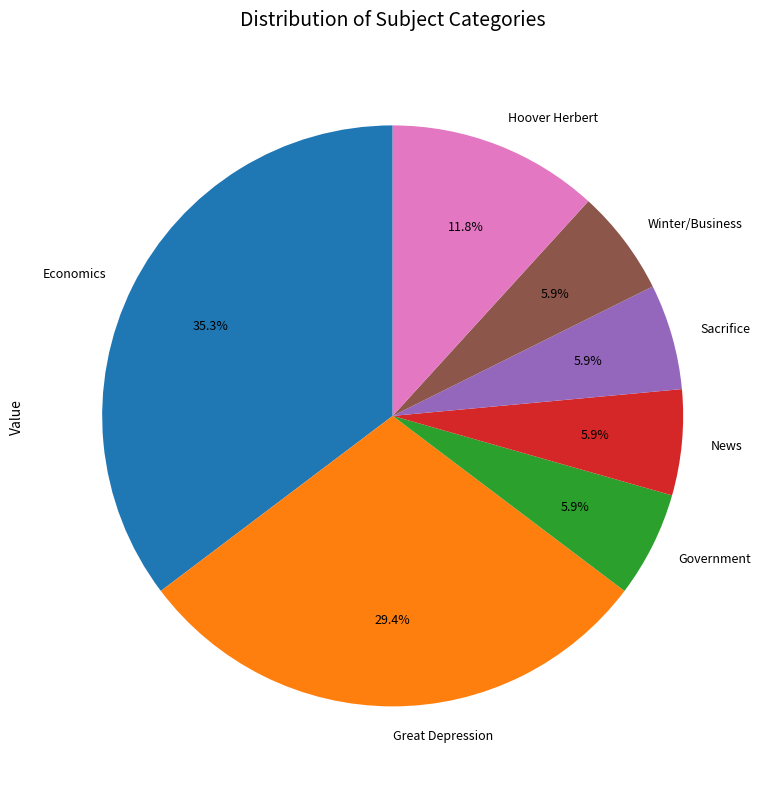

Combined, do Winter and Sacrifice account for over 50%?

No